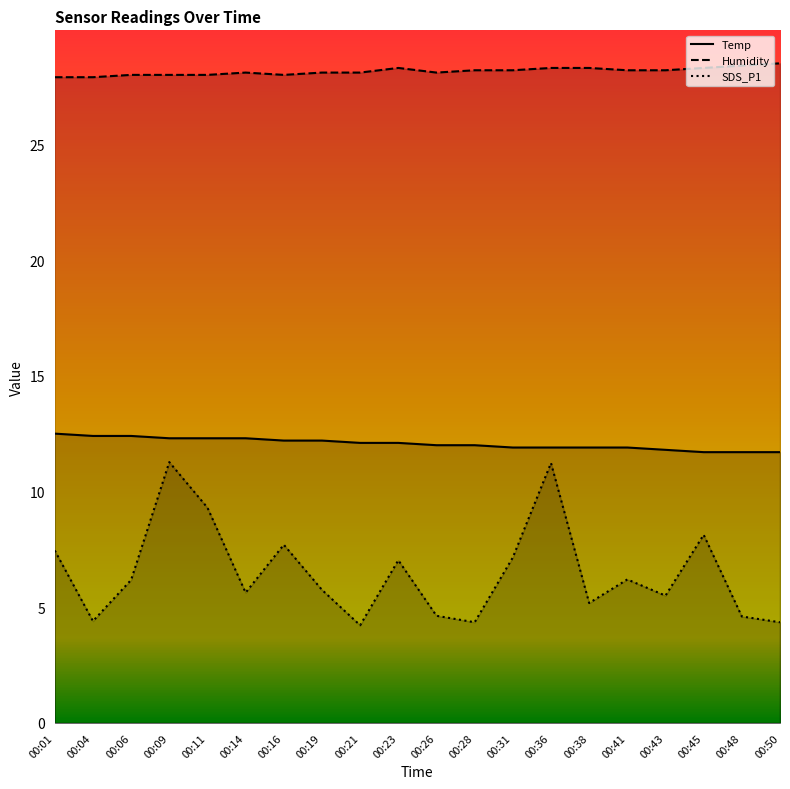

True or false: Humidity and Temp cross at least once.

False